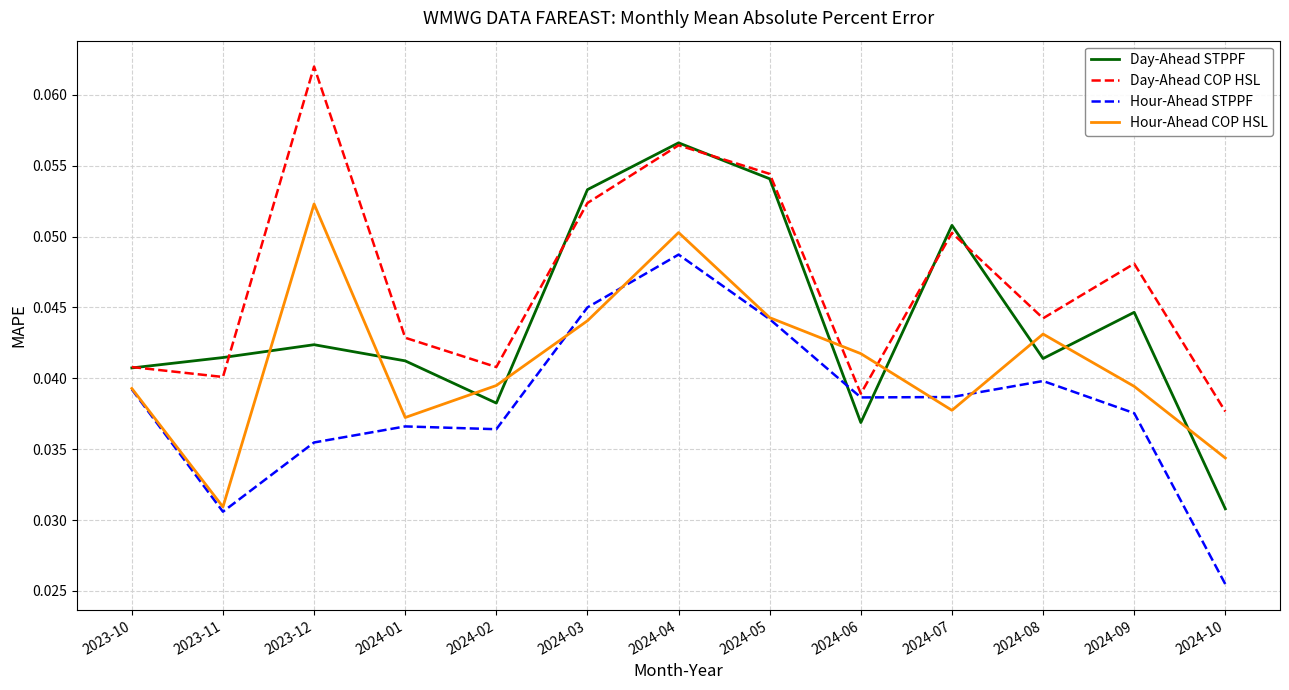

The value of Day-Ahead COP HSL at 2024-01 is 0.1. True or false?

False